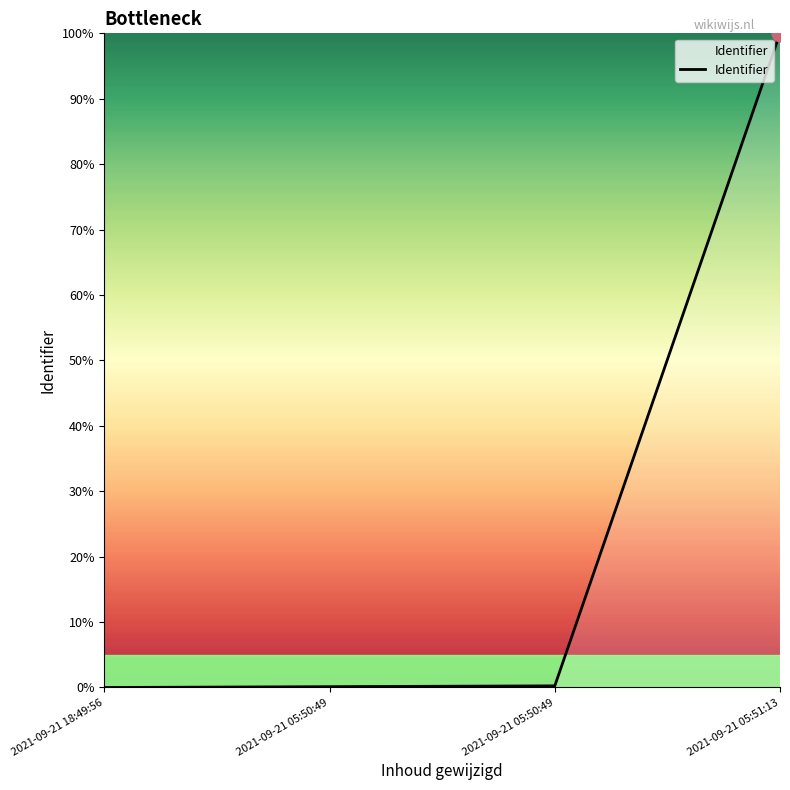

Count the number of categories in the chart.

4